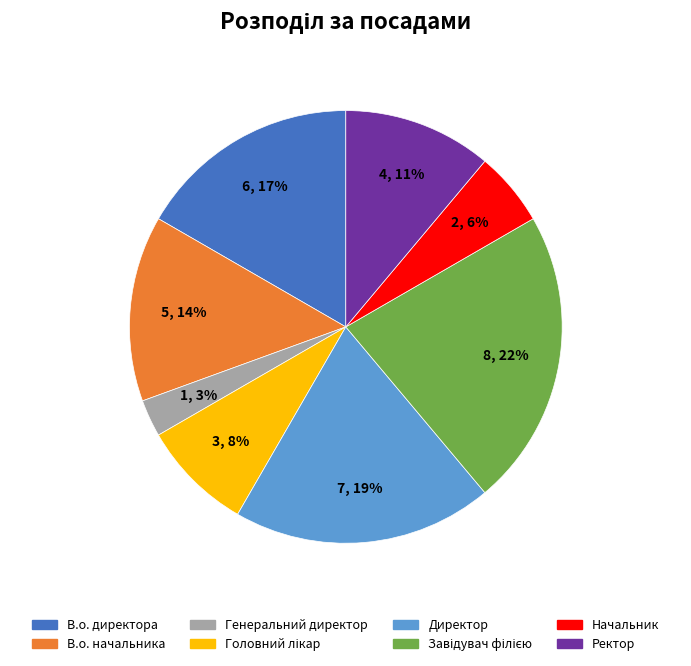

Do Ректор and Директор together represent more than half of the pie?

No